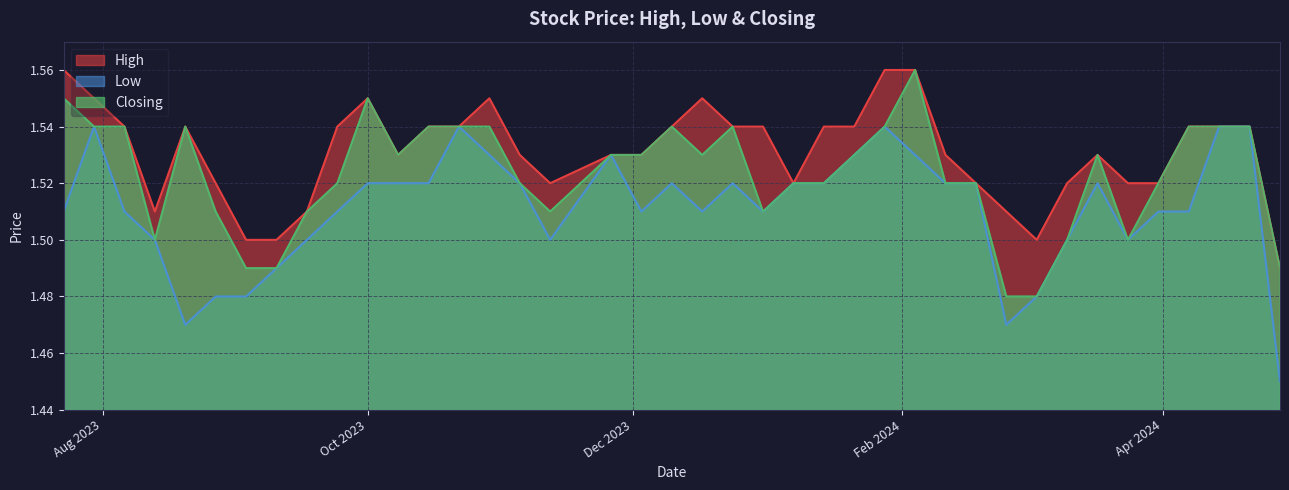

Which series has the largest total across all categories?

High